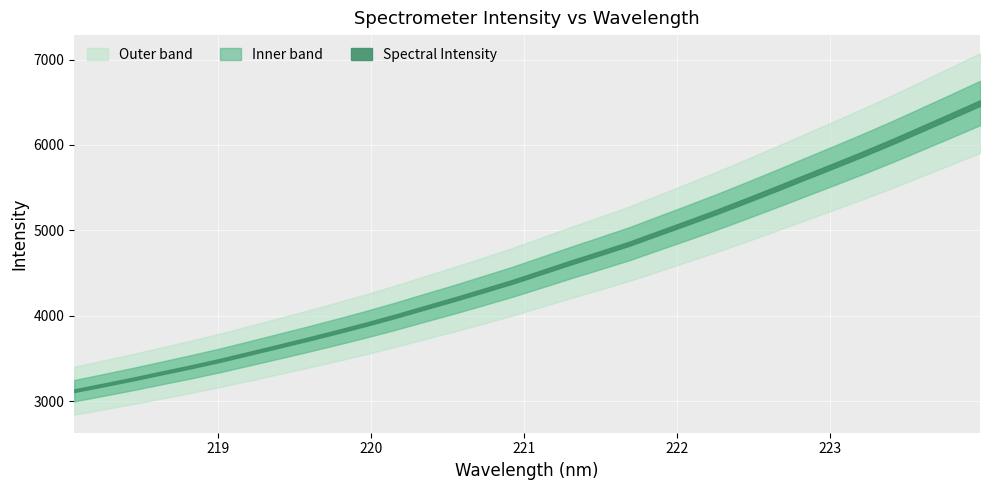

Reading left to right, extract all data points from this chart.

218.0596=3122.3	218.2508=3189.3	218.442=3258.2	218.6332=3330.8	218.8244=3402.7	219.0156=3478.7	219.2067=3561.0	219.3979=3643.6	219.589=3727.0	219.7801=3813.3	219.9712=3902.5	220.1623=3996.3	220.3533=4095.3	220.5444=4193.1	220.7354=4295.3	220.9264=4398.9	221.1174=4511.5	221.3083=4624.8	221.4993=4733.6	221.6902=4844.9	221.8812=4969.2	222.0721=5092.8	222.263=5219.0	222.4538=5350.6	222.6447=5485.1	222.8355=5622.3	223.0264=5758.5	223.2172=5896.5	223.408=6039.6	223.5987=6188.5	223.7895=6338.4	223.9802=6490.1